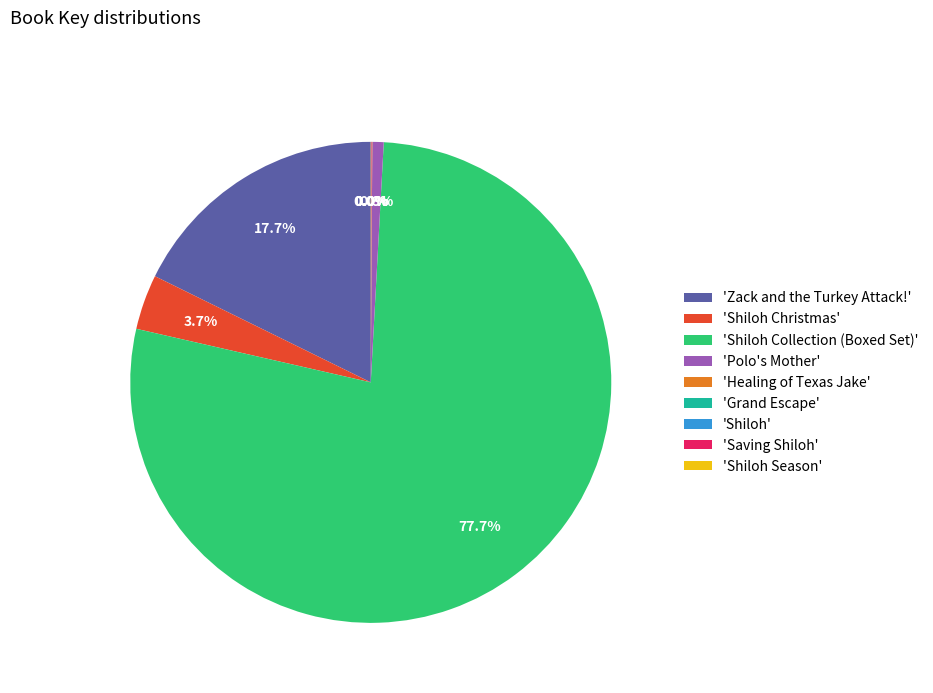

Which slice is the largest?

'Shiloh Collection (Boxed Set)'